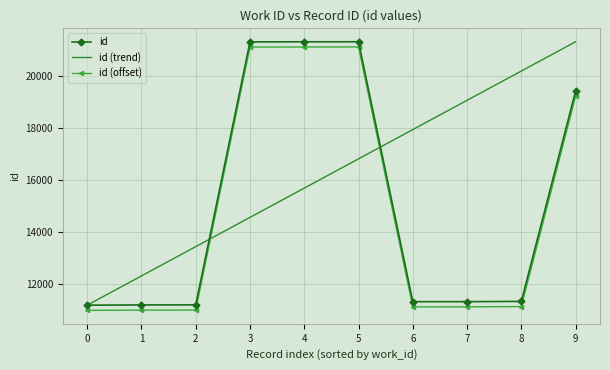

Which series has the largest total across all categories?

id (trend)